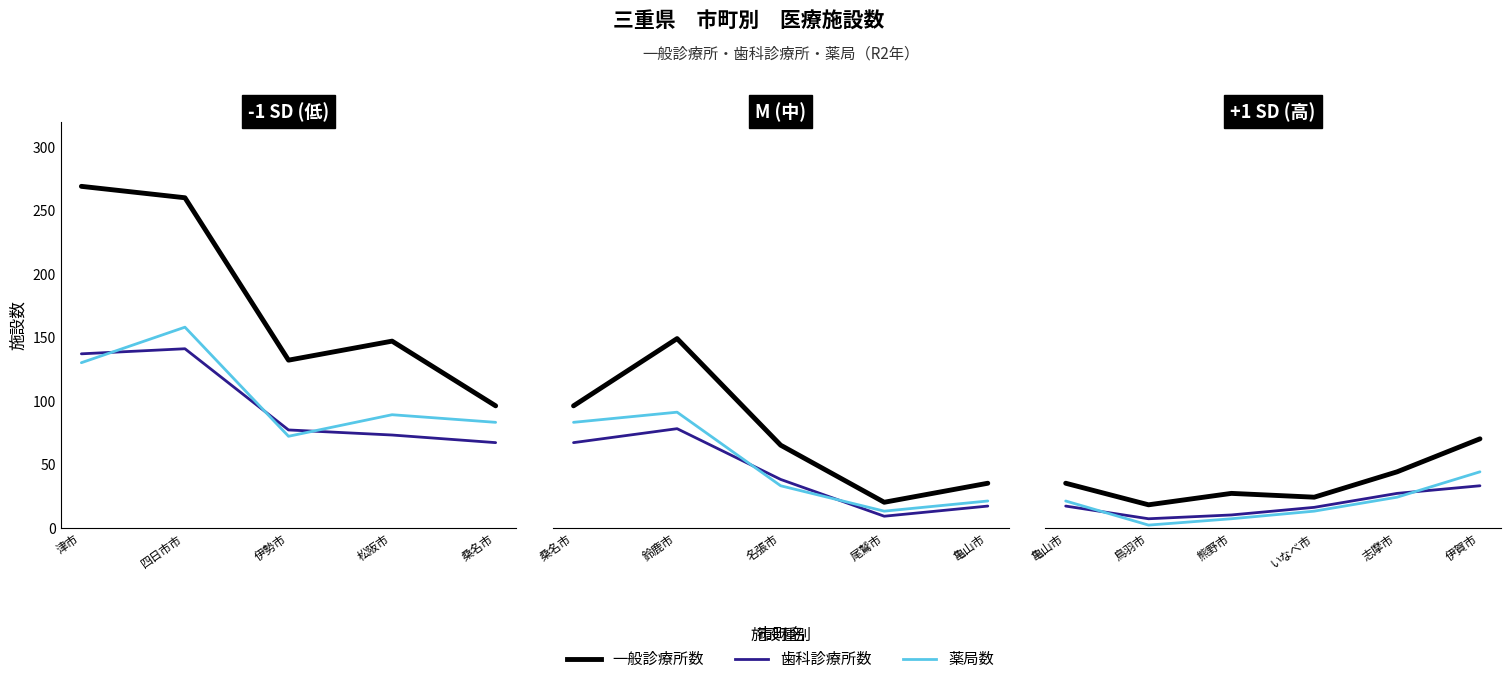

What is the difference between the maximum and minimum values in the 薬局数 series?

42